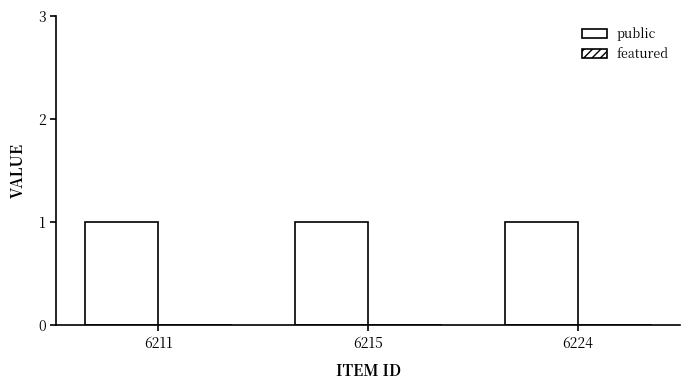

Which series has the largest total across all categories?

public